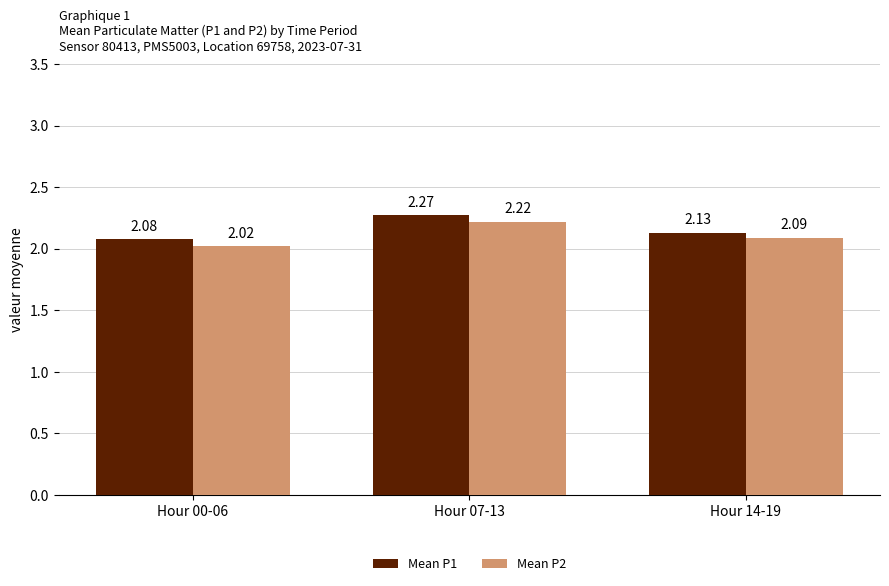

Which series has the largest range (max minus min)?

Mean P2